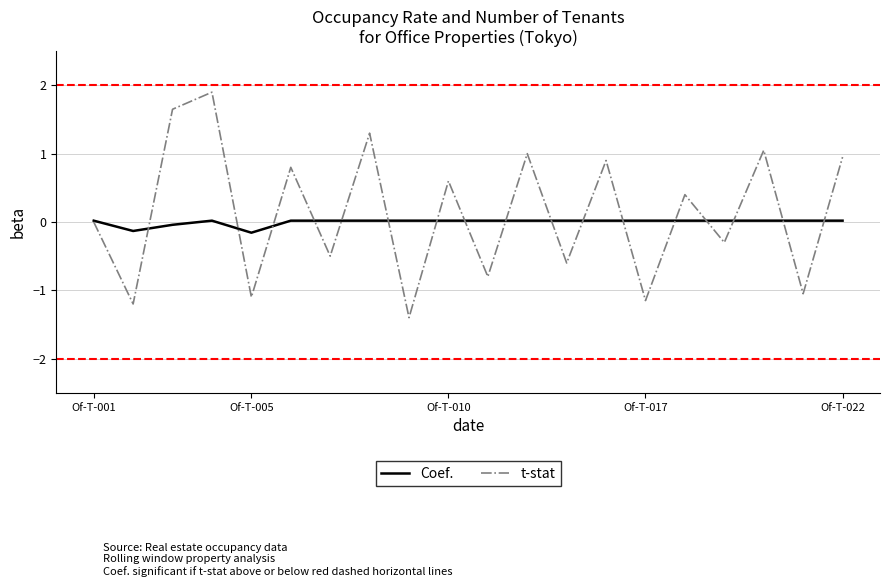

Rank the series by their maximum value, from lowest to highest.

Coef., t-stat